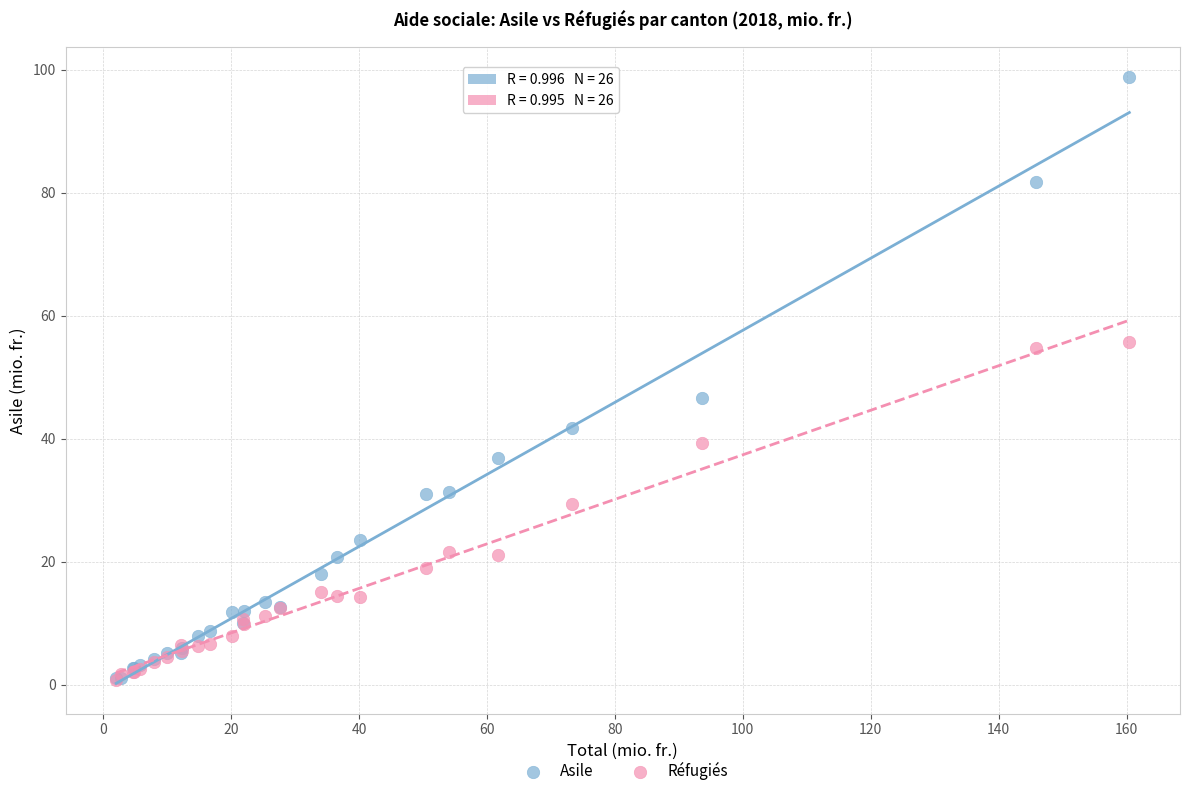

Across all series, what Y value is closest to 49?

46.6